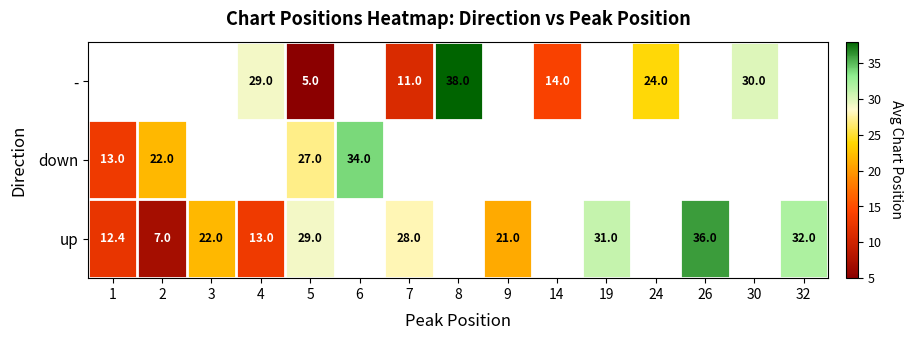

True or false: - has a value of 29.0 at 4.

True